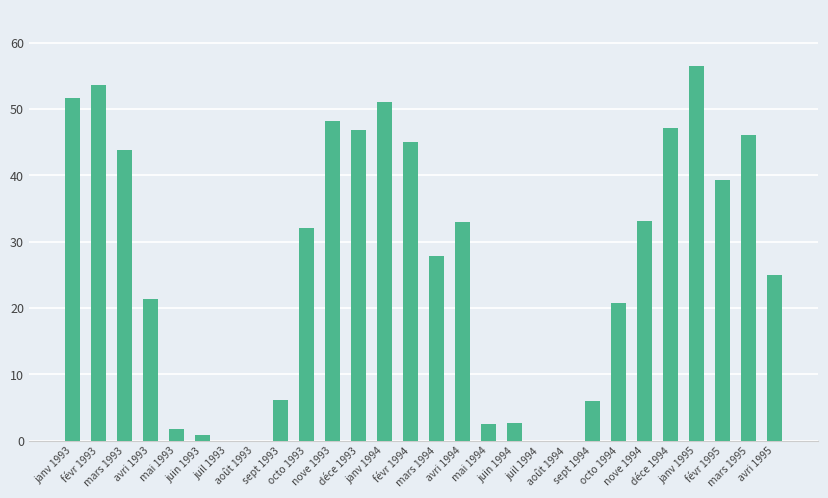

What is the greatest value displayed?

56.5